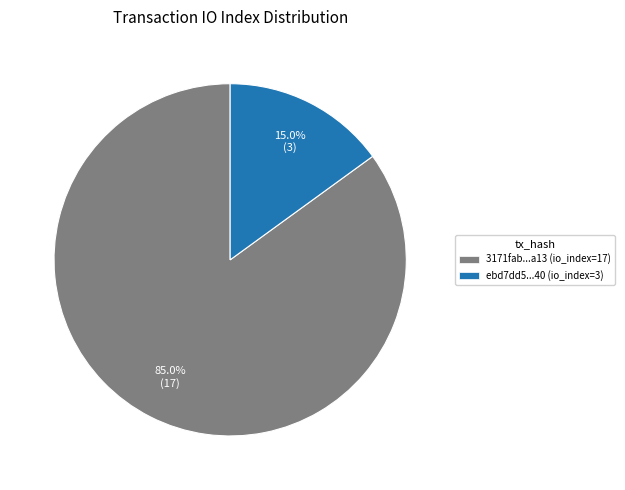

Which slice is the largest?

3171fab...a13 (io_index=17)